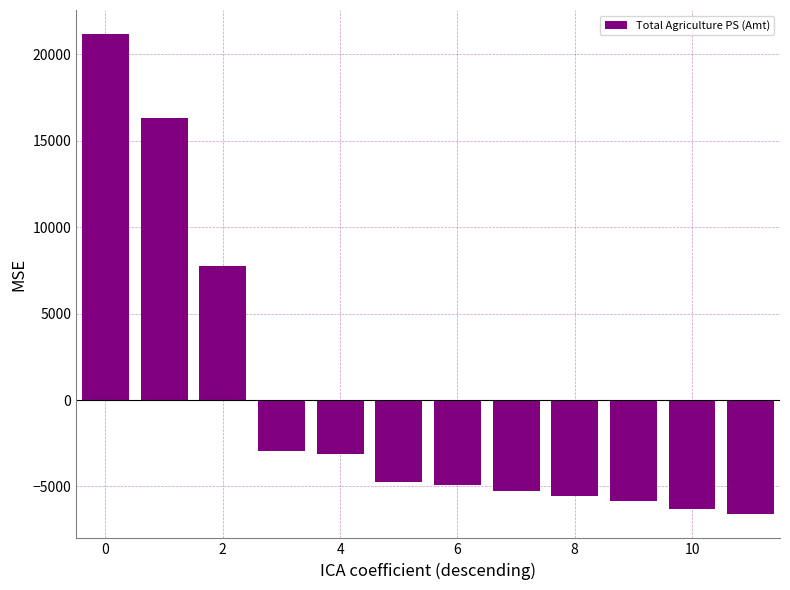

What is the minimum value shown in the chart?

-6614.9